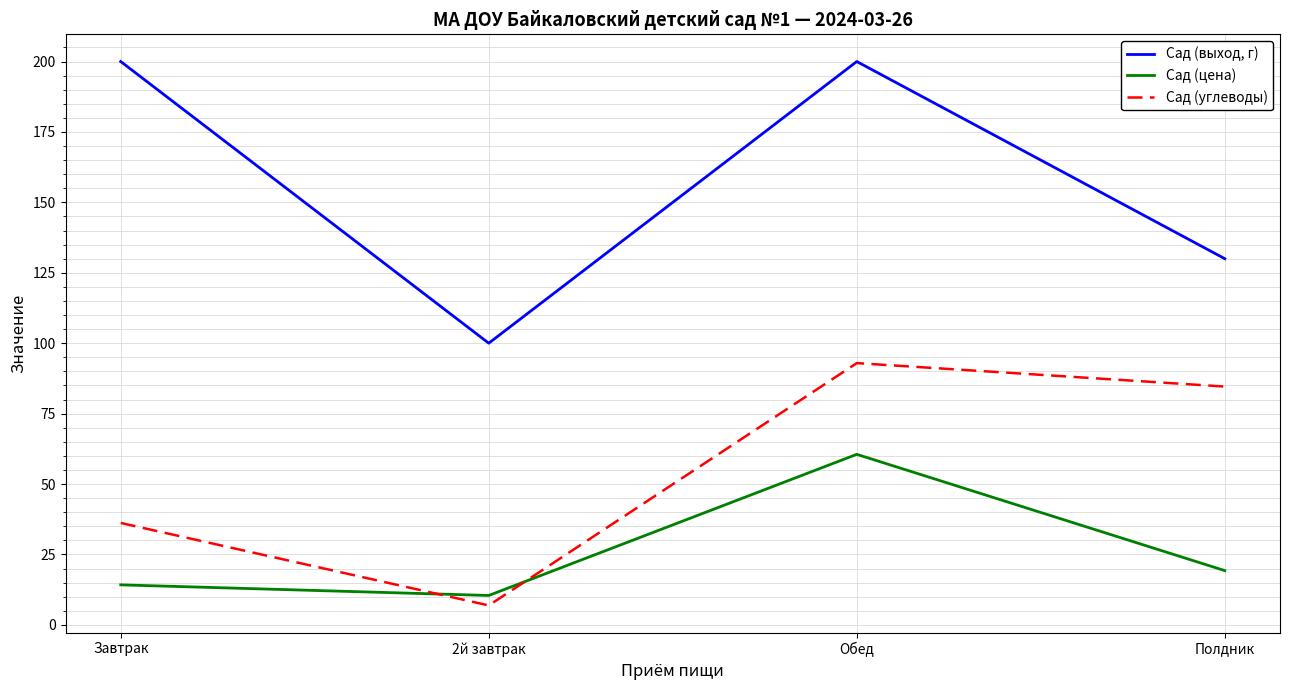

Reading right to left, what are all the values shown in this chart?

Сад (выход, г): Полдник=130.0	Обед=200.0	2й завтрак=100.0	Завтрак=200.0
Сад (цена): Полдник=19.3	Обед=60.5	2й завтрак=10.4	Завтрак=14.2
Сад (углеводы): Полдник=84.6	Обед=92.9	2й завтрак=6.9	Завтрак=36.2